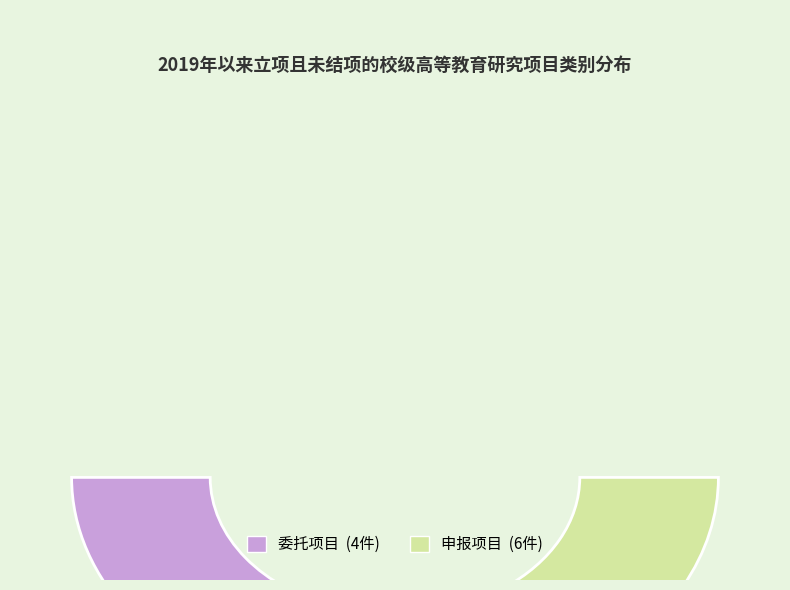

How many slices are in this pie chart?

2